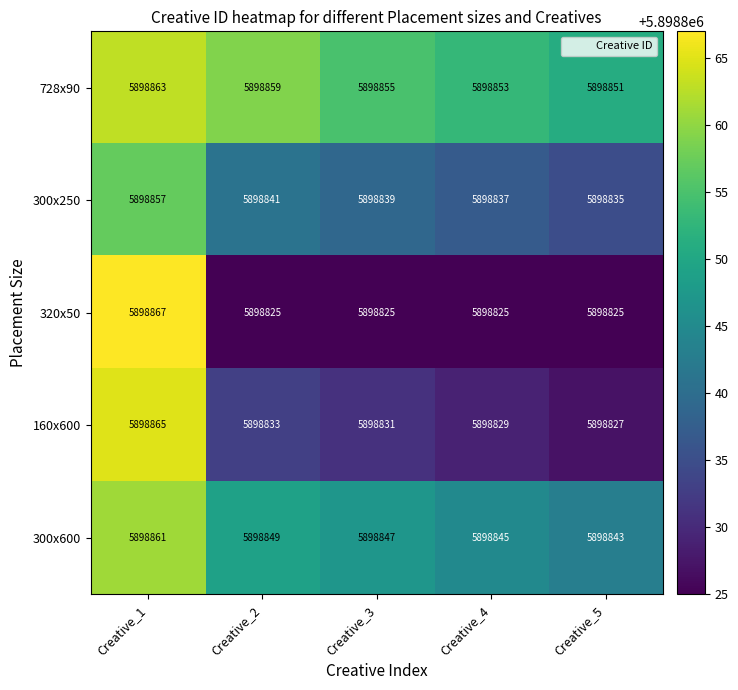

The value of 160x600 at Creative_5 is 2091635. True or false?

False